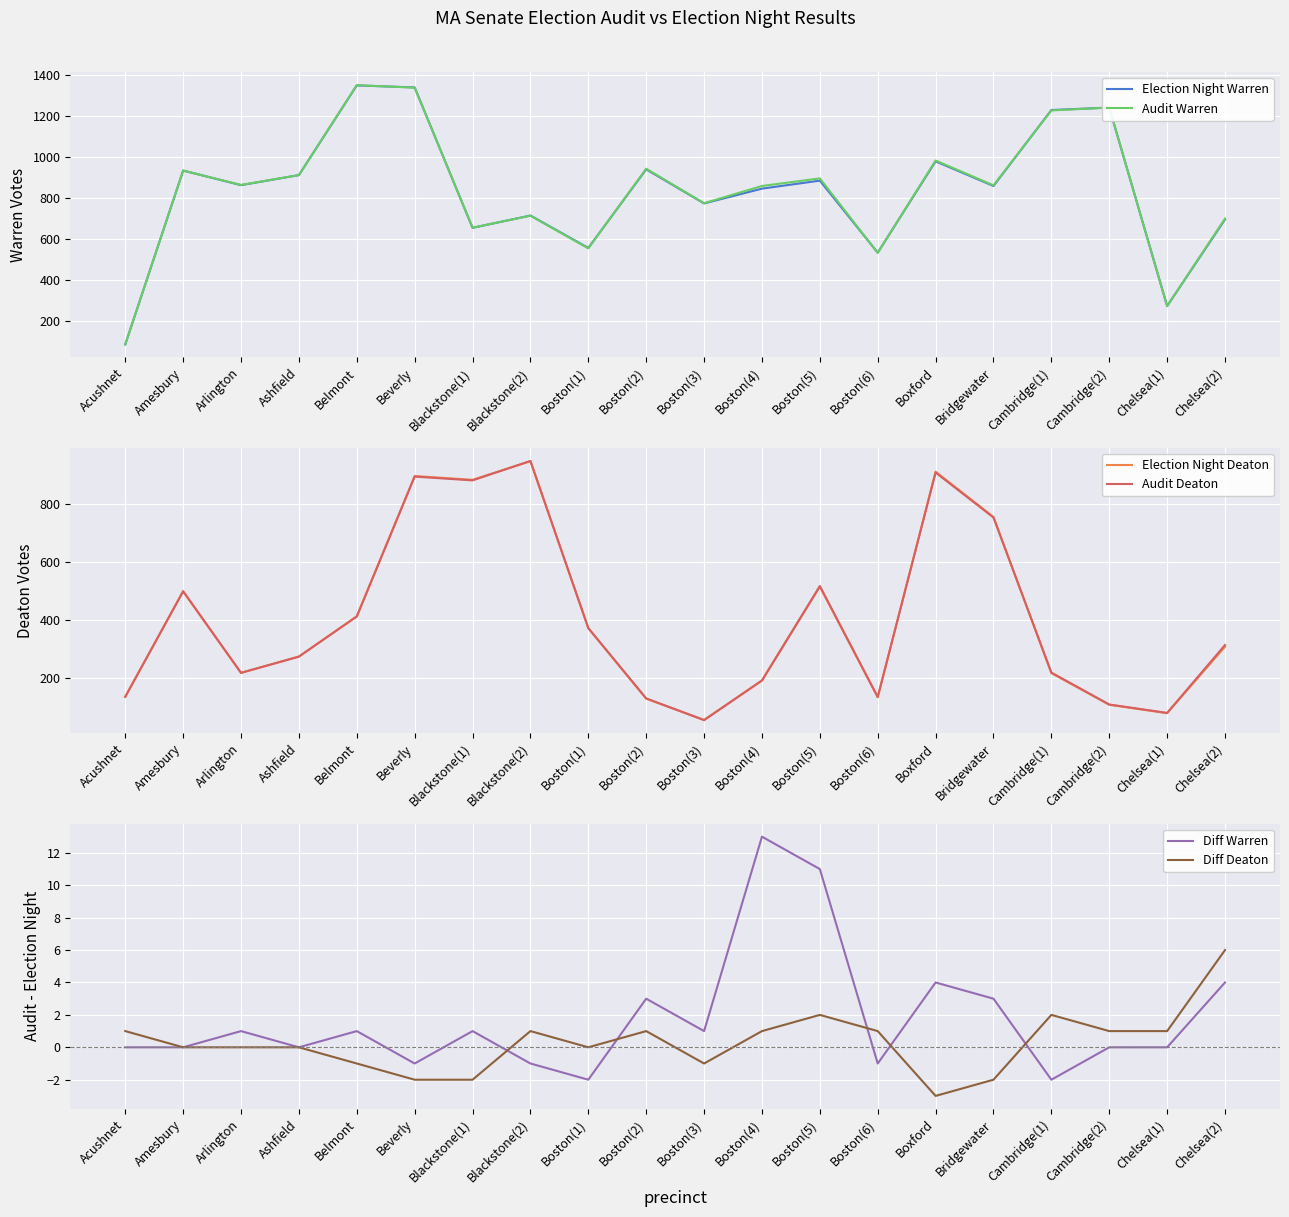

Is it true that Election Night Deaton equals 232 at Blackstone(2)?

False